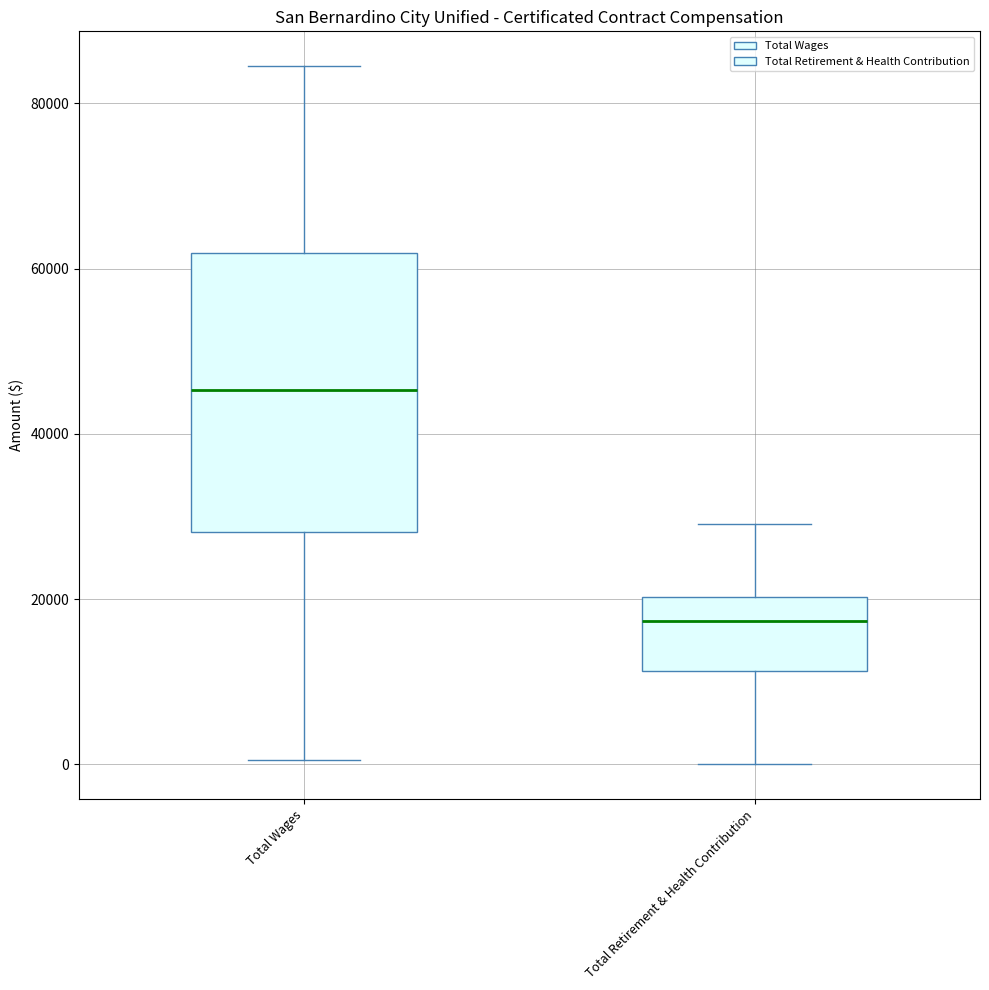

Where does the lower whisker of the box for Total Retirement & Health Contribution end on the y-axis? The values are not printed on the chart, so give them approximately, as read against the axis.

0